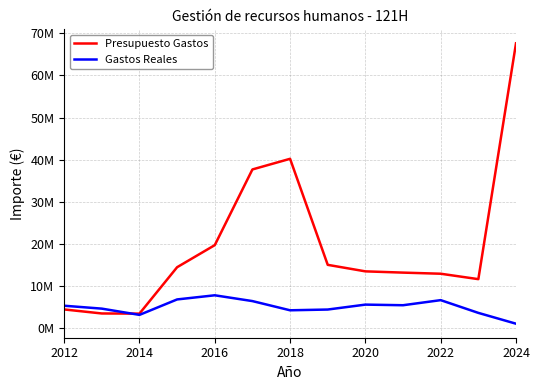

What is the value of the Gastos Reales point at the 4th from the left?

6886414.9